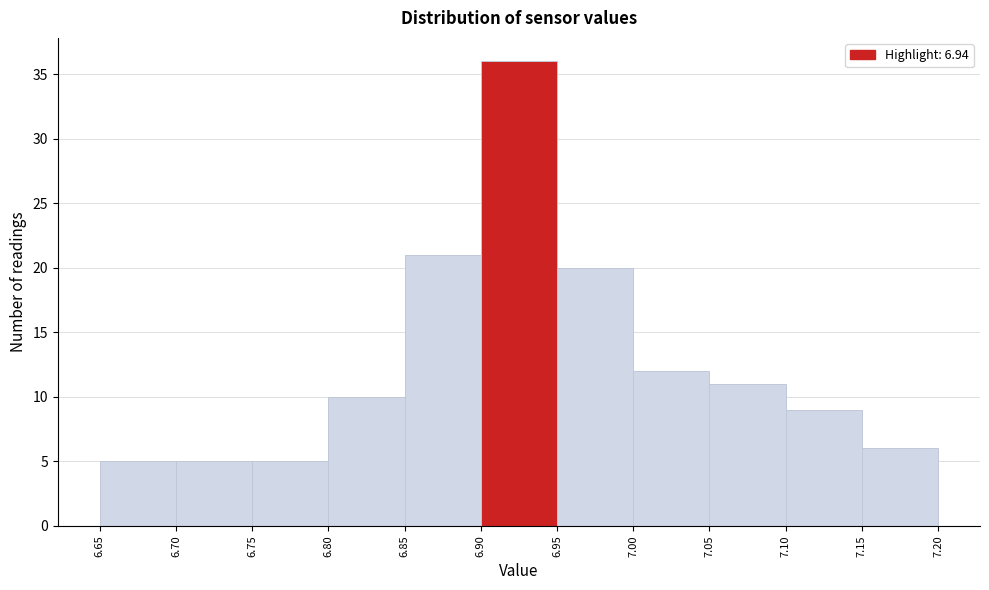

Reading left to right, list every bar in this chart as the range it spans on the x-axis followed by its height. The values are not printed on the chart, so give them approximately, as read against the axis.

6.65 to 6.70: 5
6.70 to 6.75: 5
6.75 to 6.80: 5
6.80 to 6.85: 10
6.85 to 6.90: 21
6.90 to 6.95: 36
6.95 to 7.00: 20
7.00 to 7.05: 12
7.05 to 7.10: 11
7.10 to 7.15: 9
7.15 to 7.20: 6